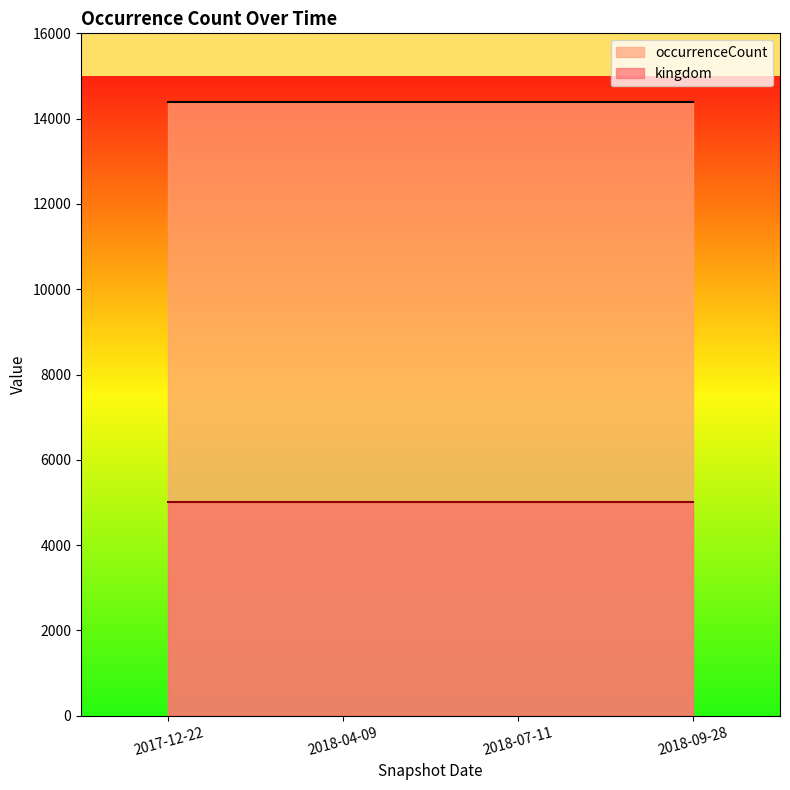

What is the total value across all series at 2017-12-22?

19392